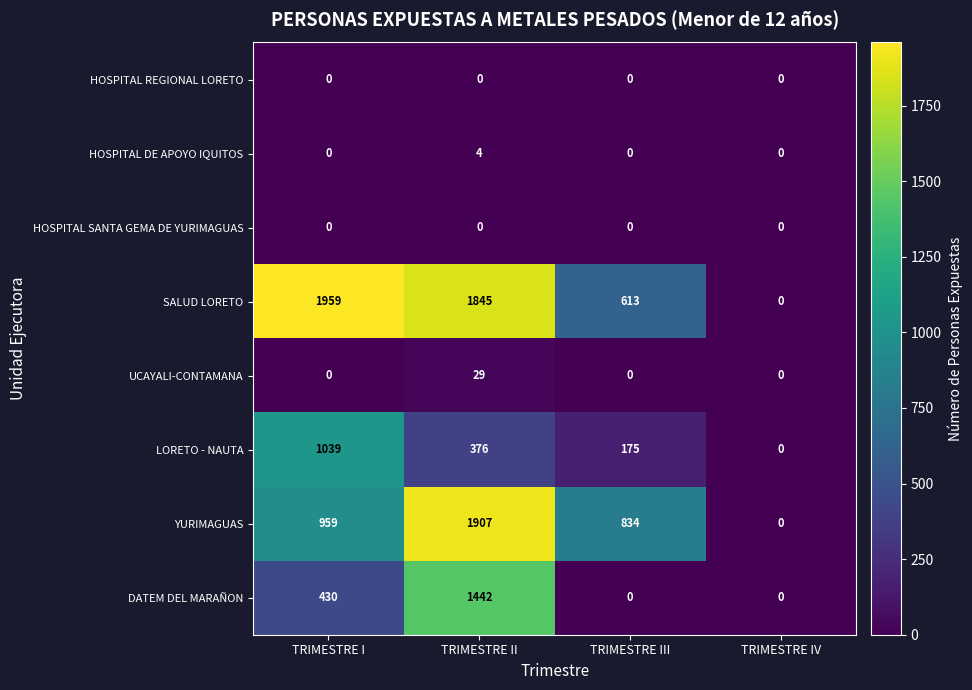

Count the DATEM DEL MARAÑON values in the range 0 to 1442.

4